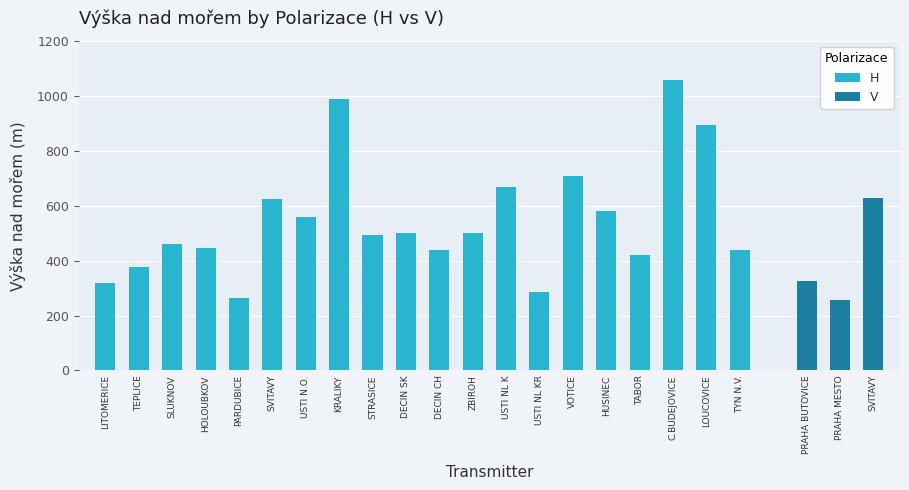

What value does the V series have at PRAHA MESTO?

258